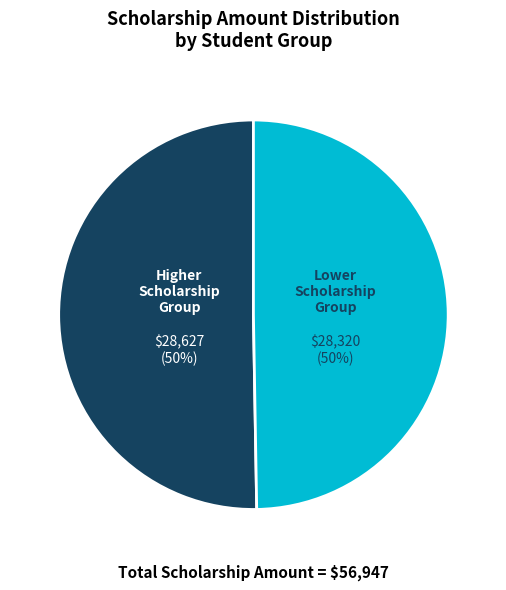

To the nearest percent, what is the average slice percentage?

50%